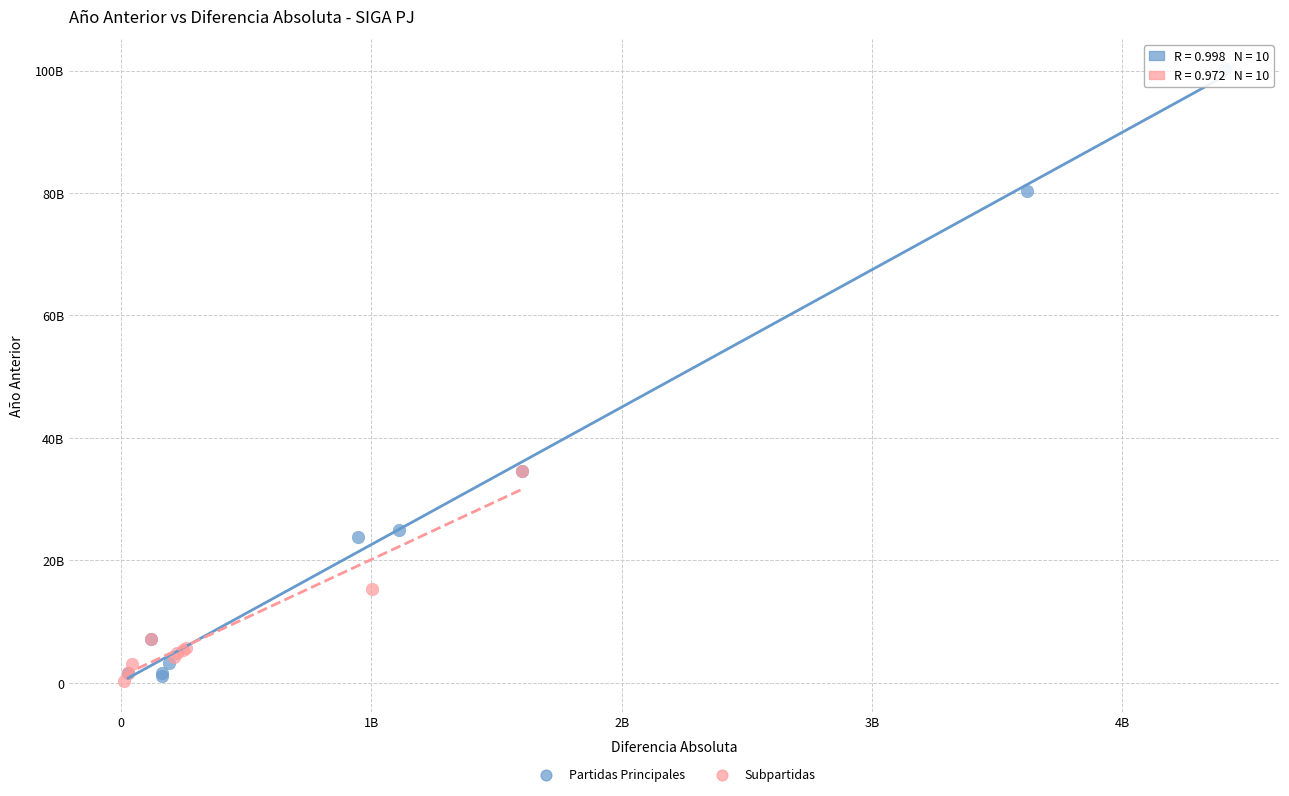

Which series contains the highest Y value?

Partidas Principales